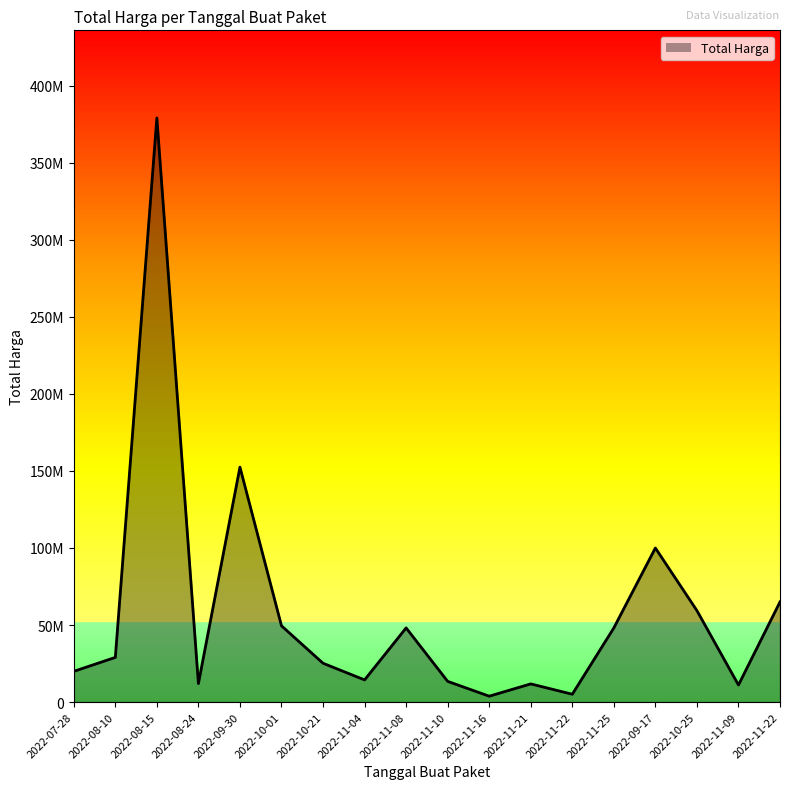

Does the chart have visible grid lines?

No